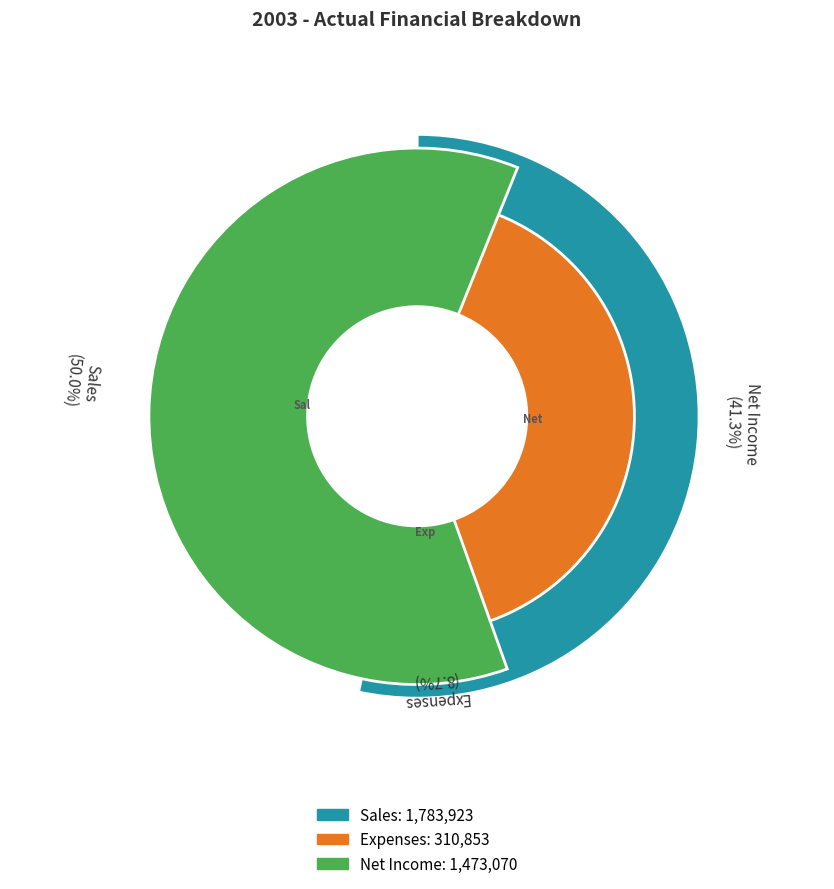

How many slices are in this pie chart?

3